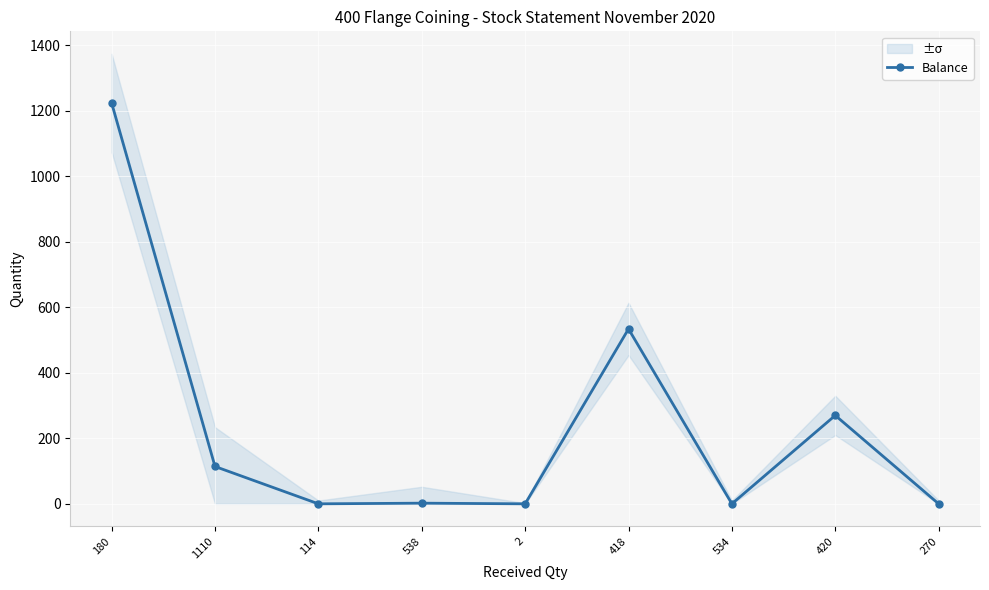

What is the maximum value for Balance?

1224